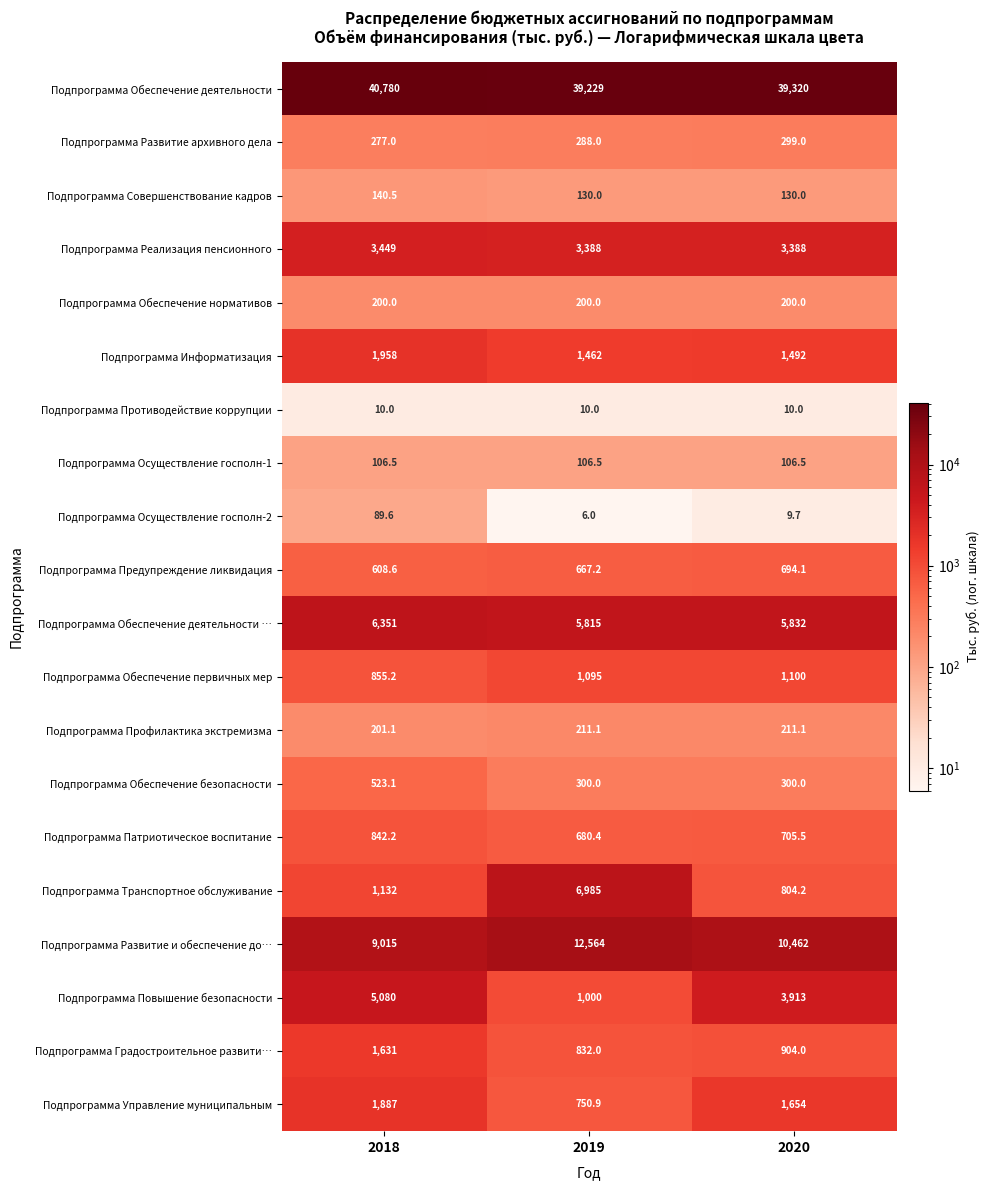

Is it true that Подпрограмма Развитие архивного дела equals 288.0 at 2019?

True